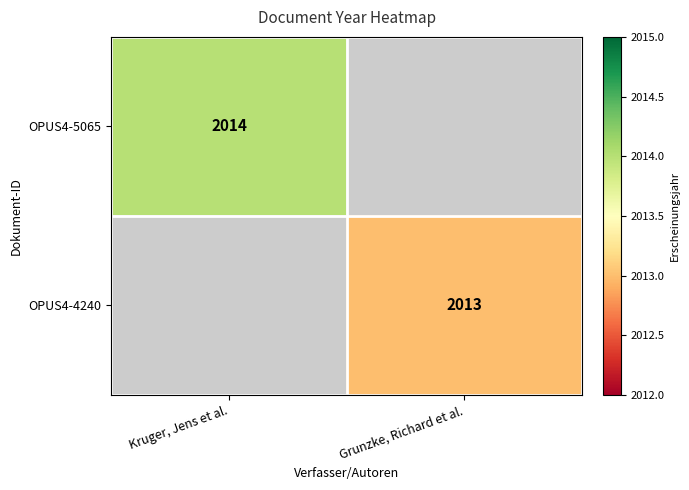

What is the greatest value displayed?

2014.0